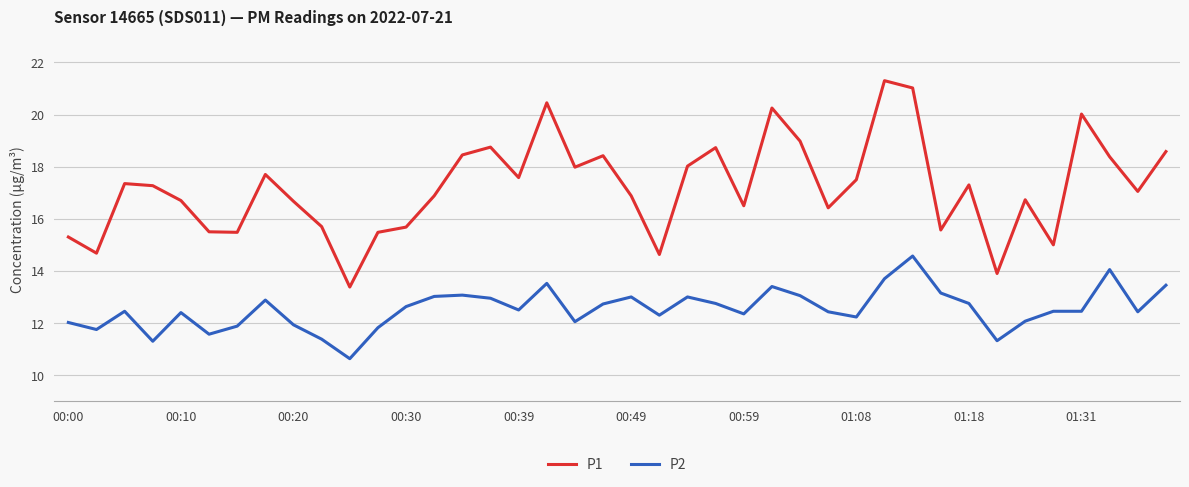

True or false: P2 and P1 intersect in this chart.

False